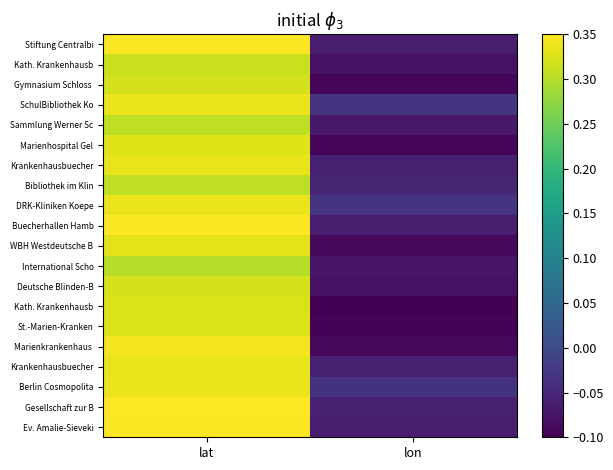

How many distinct data groups are displayed?

20